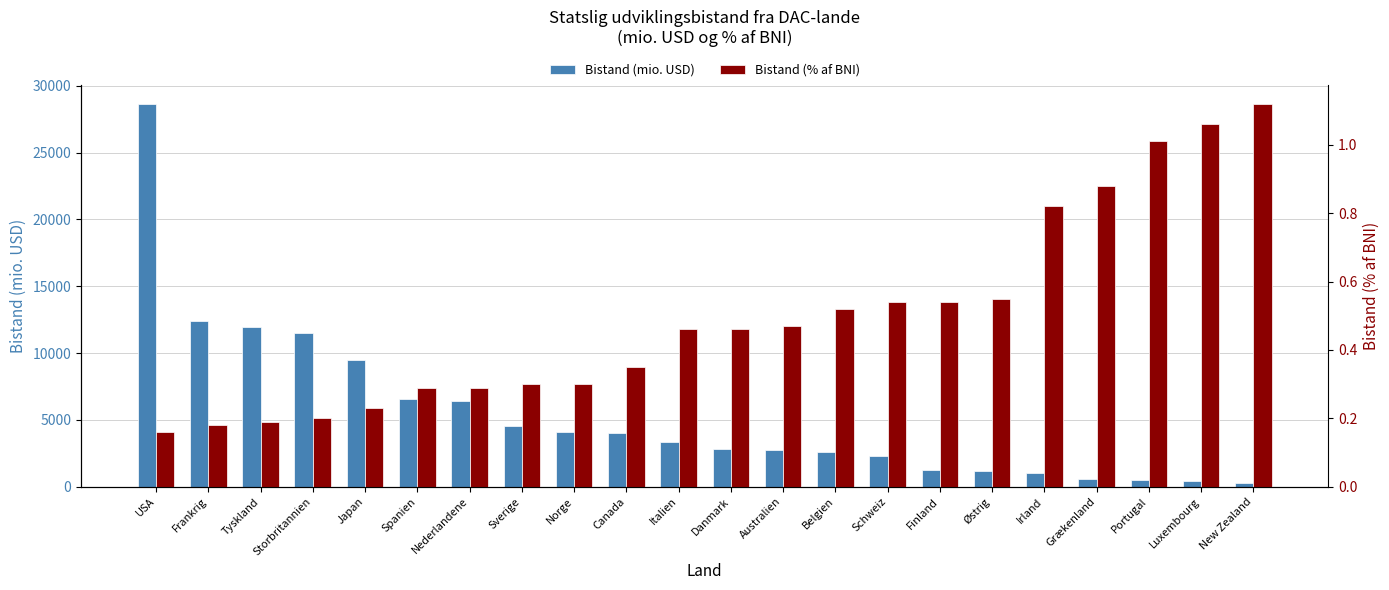

What is the lowest value of the Bistand (mio. USD) series?

313.0